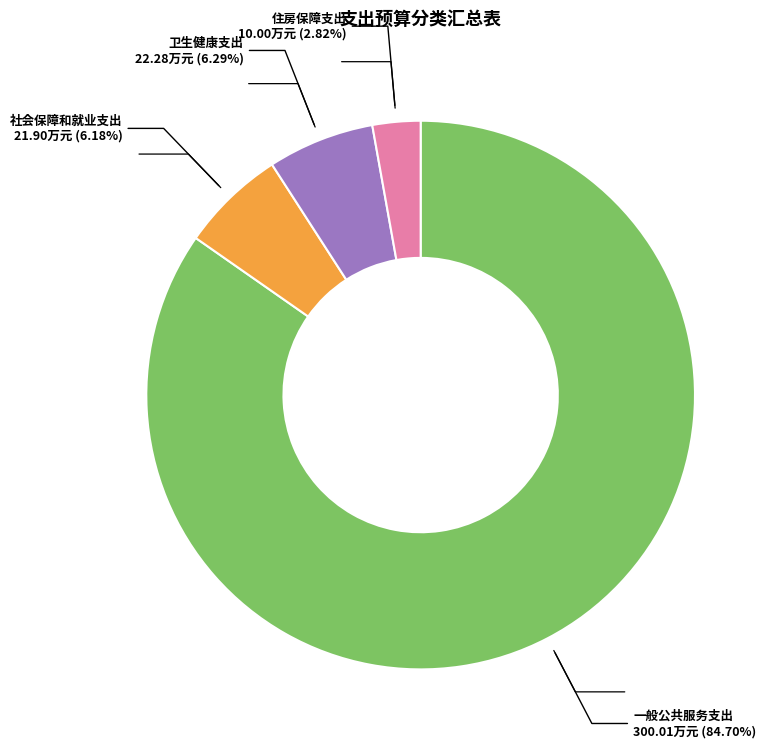

What percentage is the 卫生健康支出 slice, to the nearest percent?

6%